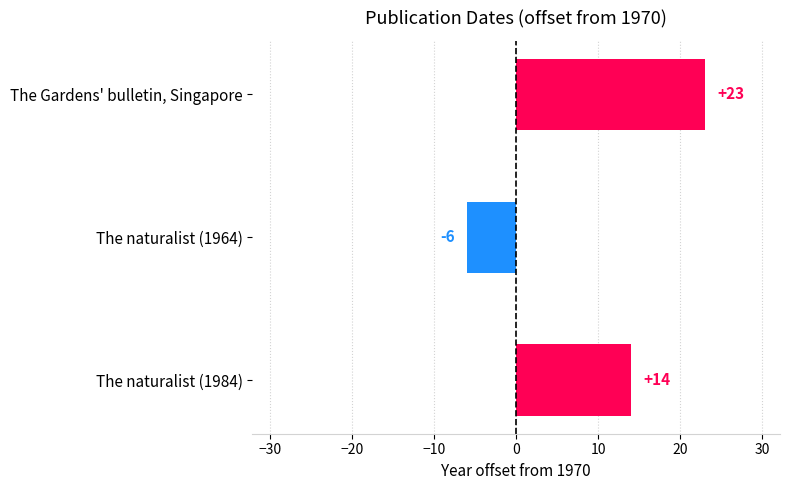

What is the sum of all values?

31